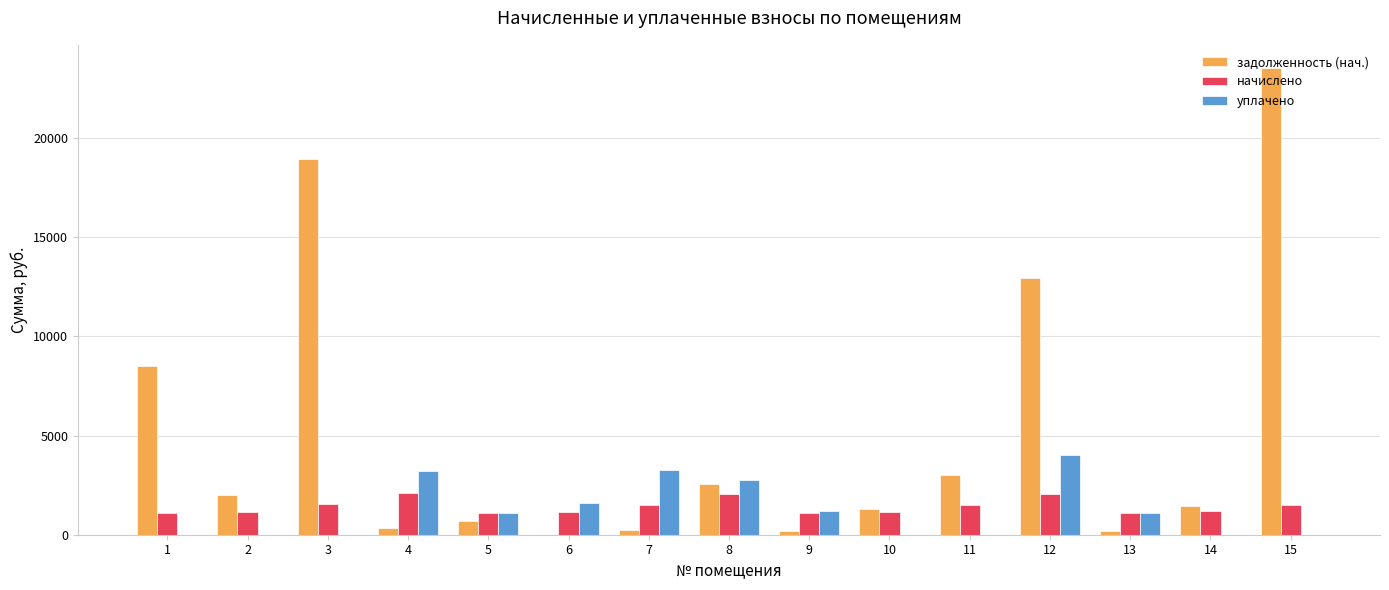

Between 7 and 12, which series saw the biggest shift?

задолженность (нач.)